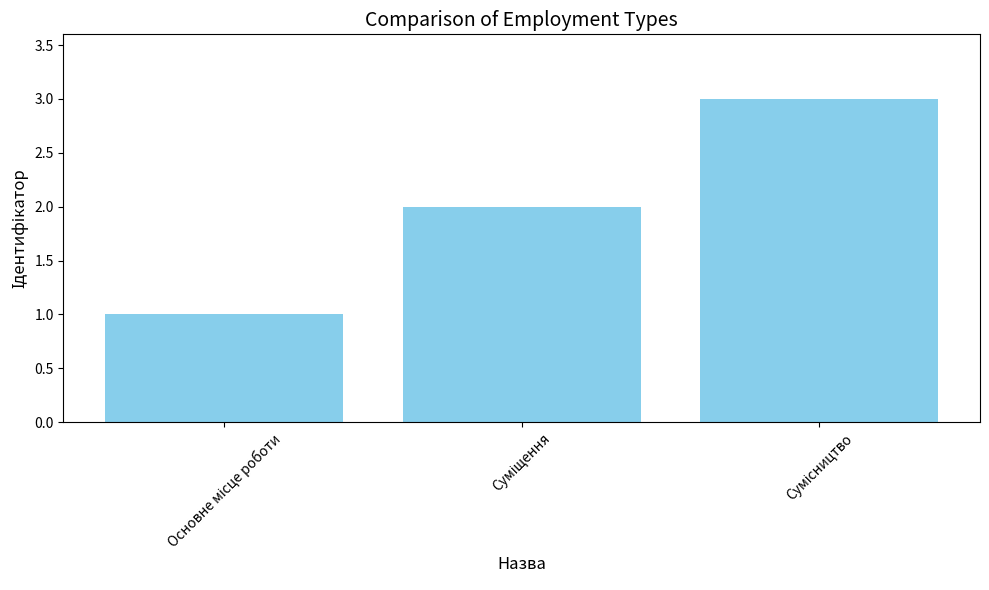

What is the sum of all values?

6